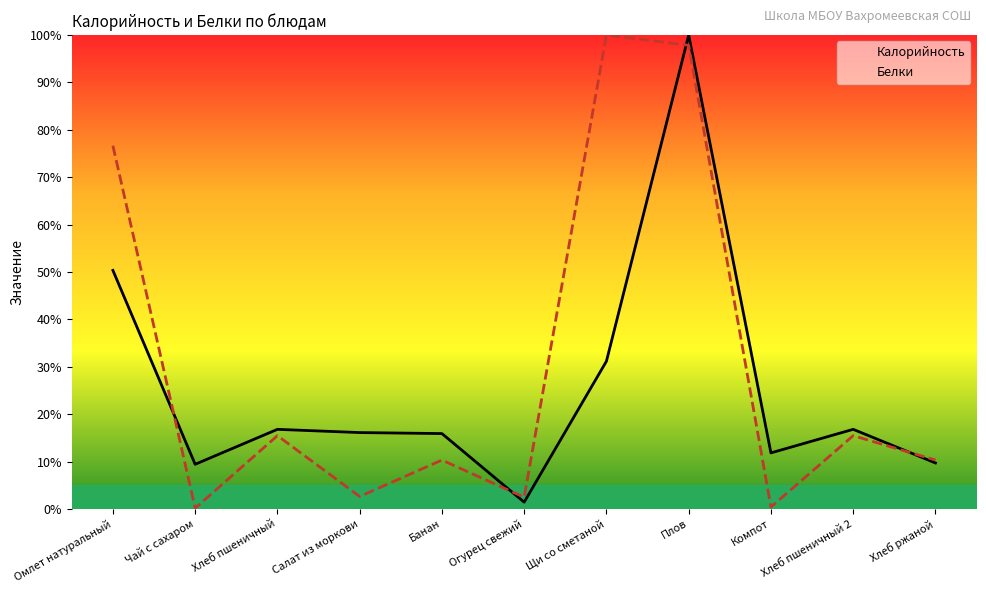

At how many categories does at least one series exceed 52?

3